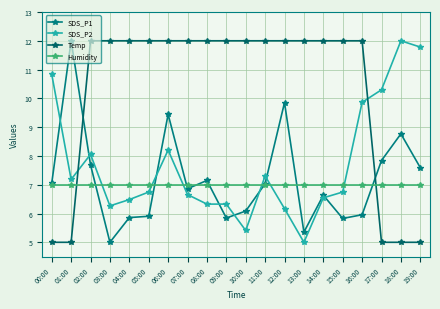

How many lines are shown in the chart?

4